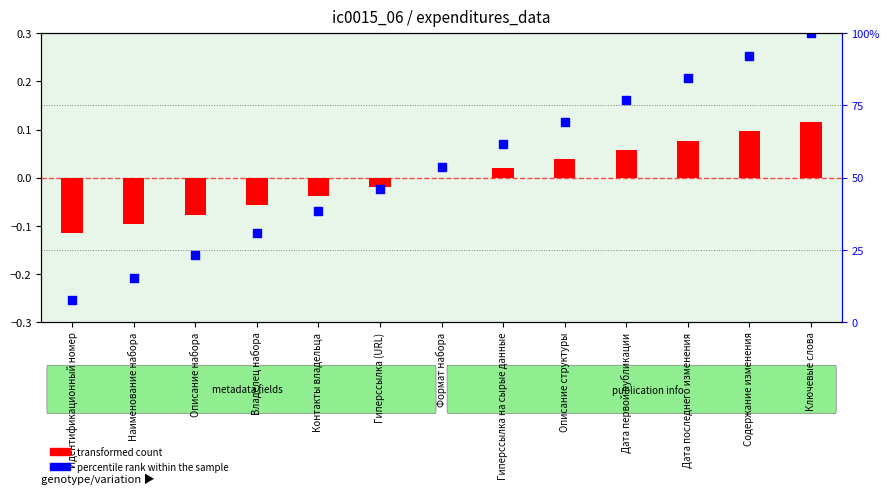

Which series reaches the minimum Y coordinate?

percentile rank within the sample